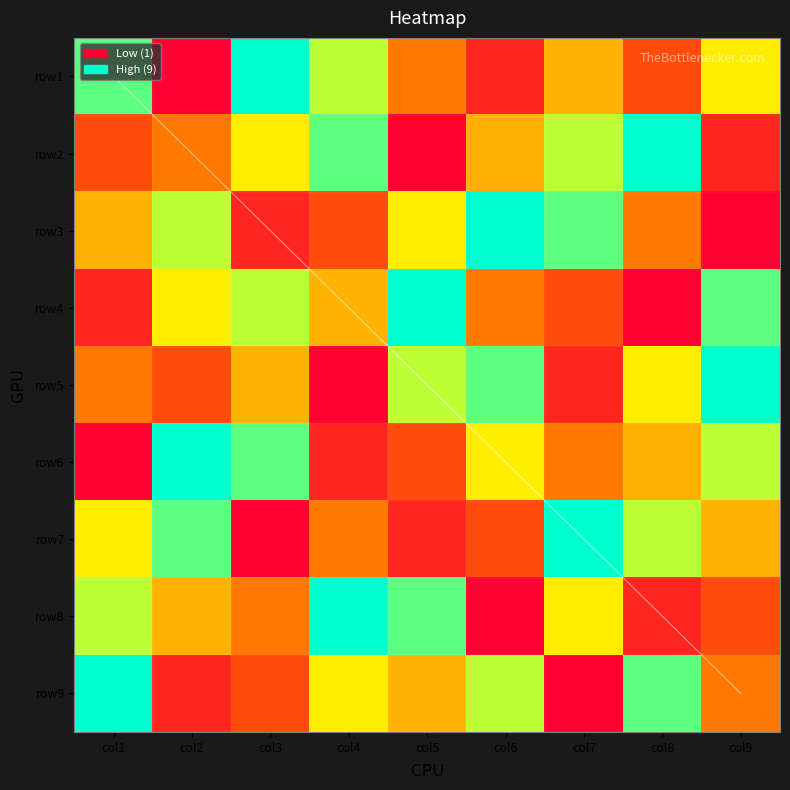

What is the total value across all series at col7?

45